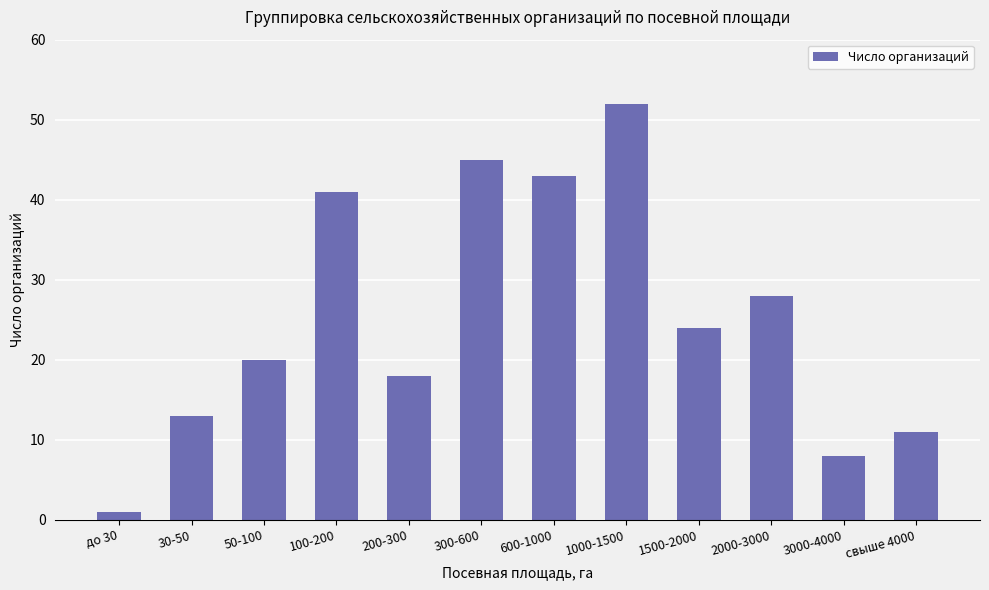

Rank the categories by value from lowest to highest.

до 30, 3000-4000, свыше 4000, 30-50, 200-300, 50-100, 1500-2000, 2000-3000, 100-200, 600-1000, 300-600, 1000-1500